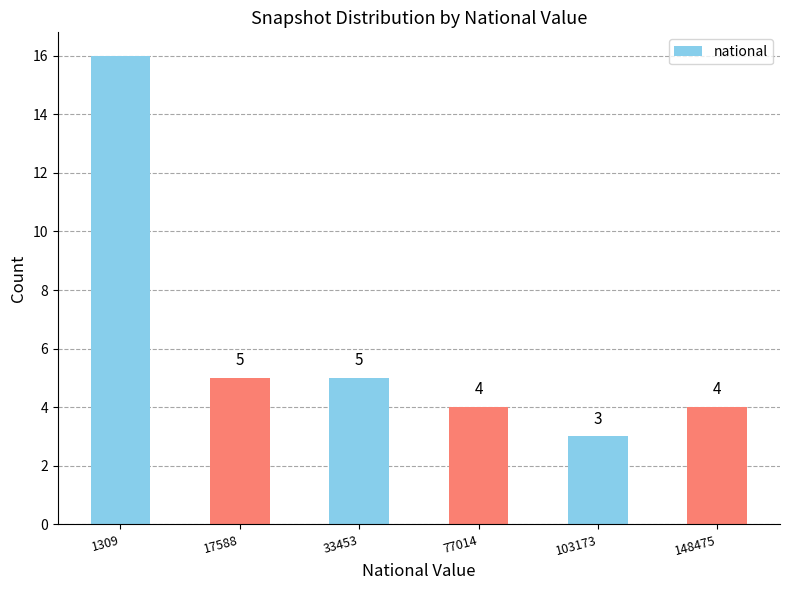

Which label corresponds to the smallest value in the chart?

103173